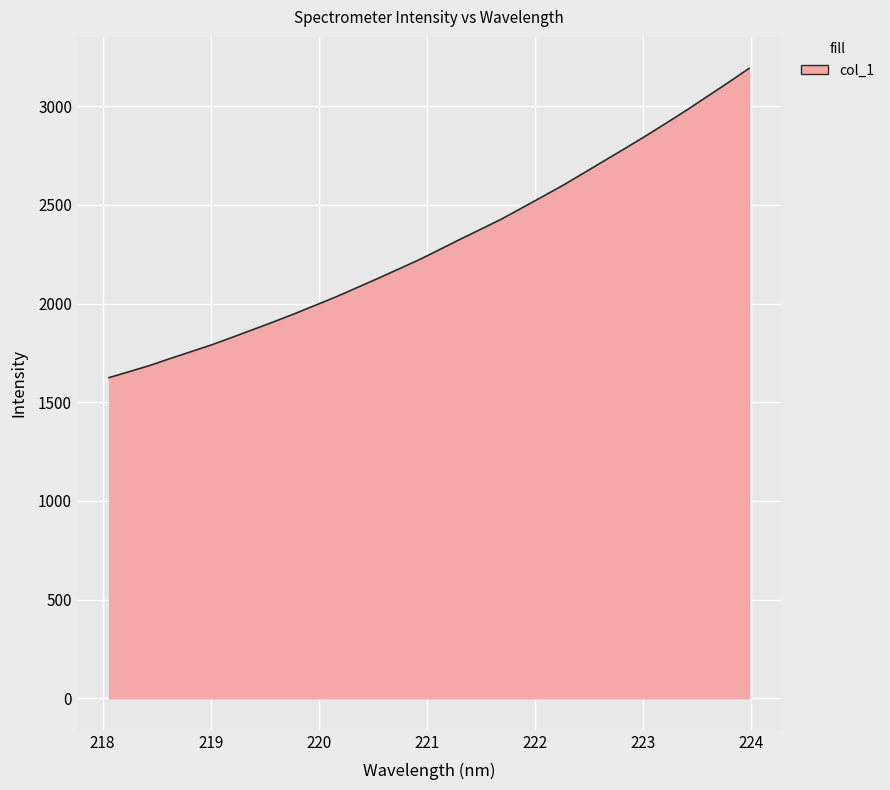

What is the difference between the maximum and minimum values?

1566.7